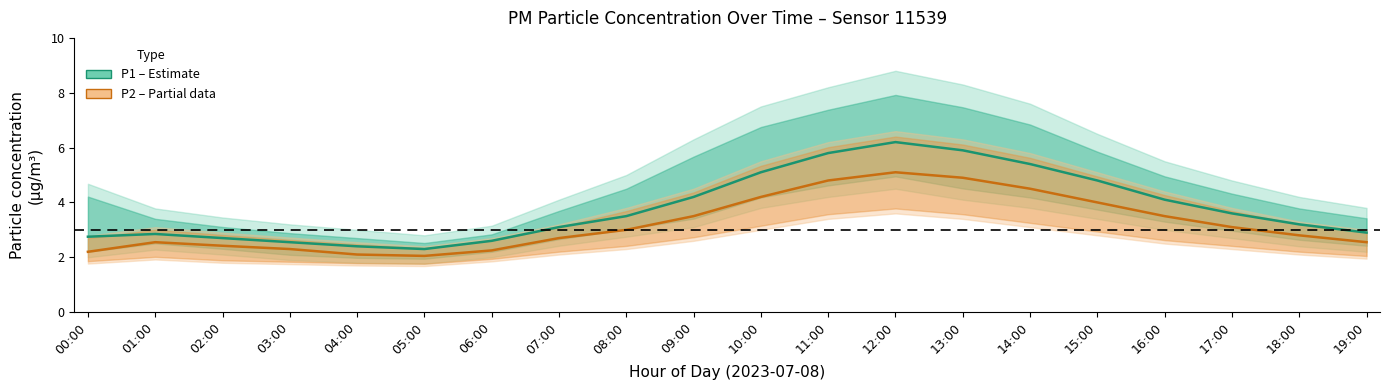

Which has a higher value, 17:00 or 02:00?

17:00